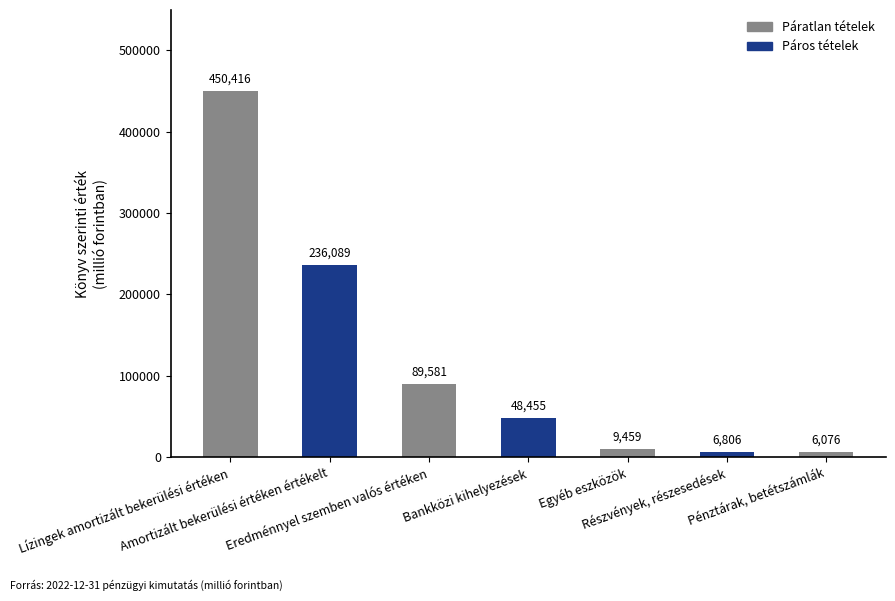

List the labels in order of value, smallest first.

Pénztárak, betétszámlák, Részvények, részesedések, Egyéb eszközök, Bankközi kihelyezések, Eredménnyel szemben valós értéken, Amortizált bekerülési értéken értékelt, Lízingek amortizált bekerülési értéken